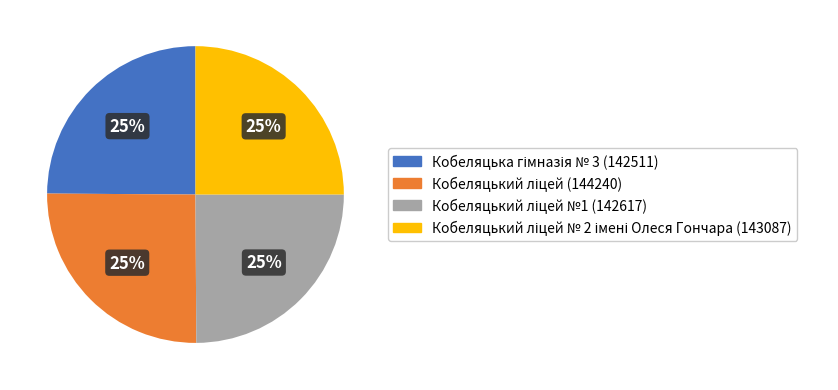

Is there any slice that represents more than half of the pie?

No